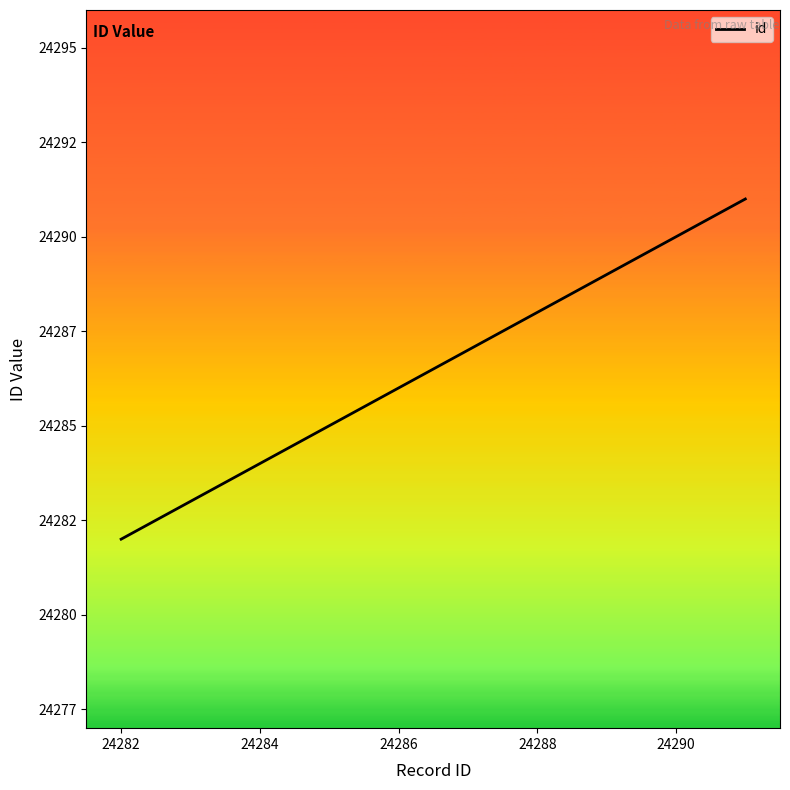

Is this an area chart (filled region under the line)?

No